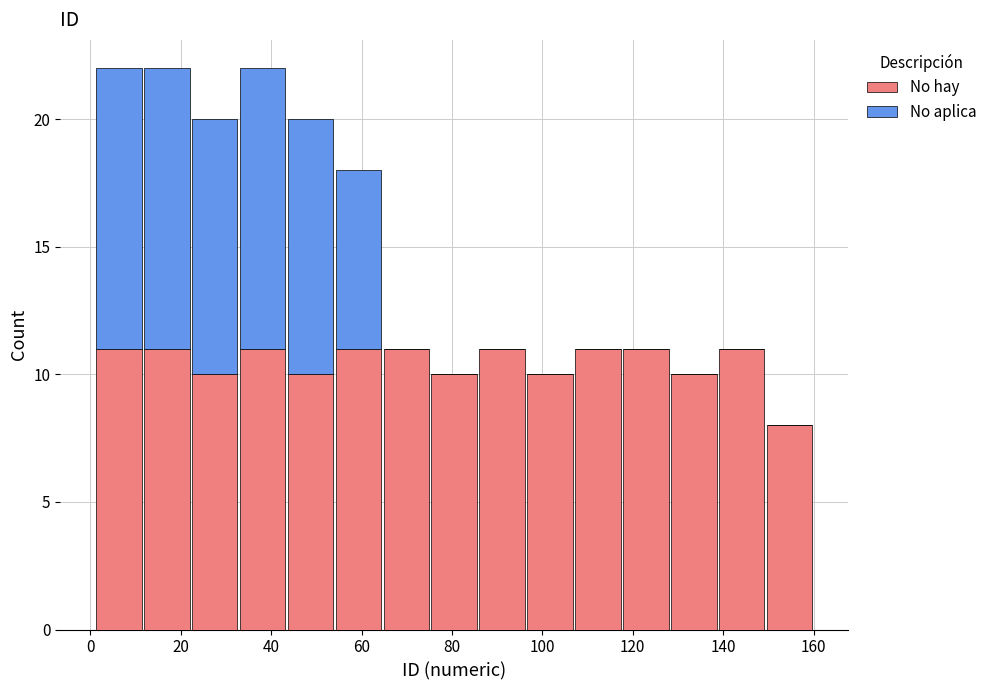

What is the total height of the stacked bar covering 138.8 to 149.4 on the x-axis? Neither the bar edges nor the heights are printed on the chart, so give them approximately, as read against the axes.

11